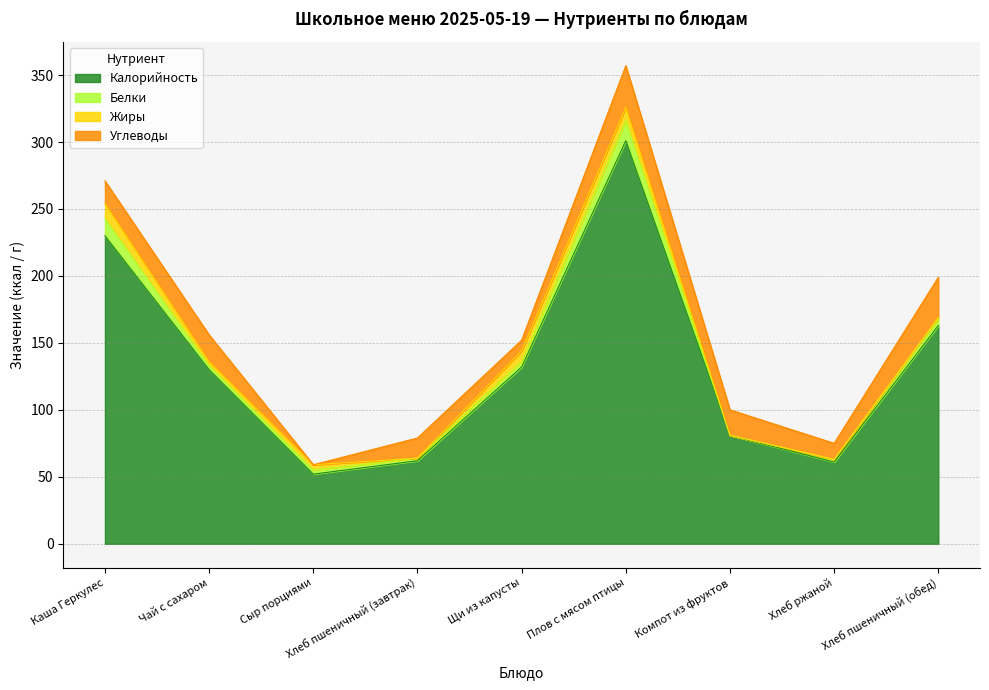

What is the difference between the maximum and minimum values in the Белки series?

15